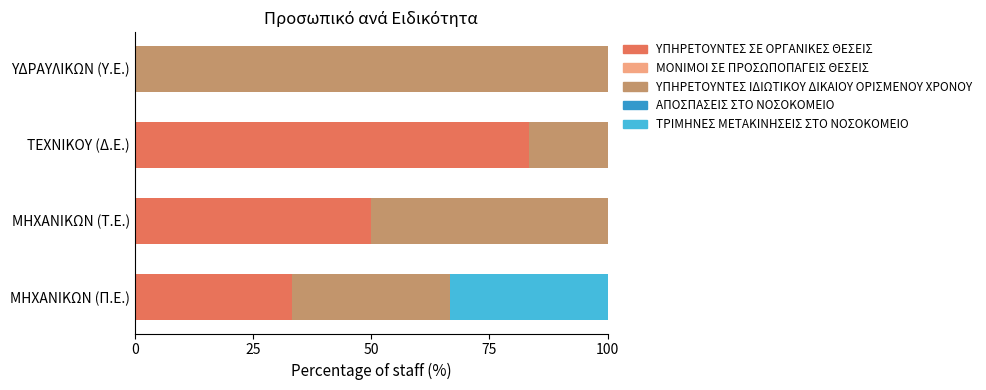

At which label is ΥΠΗΡΕΤΟΥΝΤΕΣ ΣΕ ΟΡΓΑΝΙΚΕΣ ΘΕΣΕΙΣ closest to 41?

ΜΗΧΑΝΙΚΩΝ (Π.Ε.)